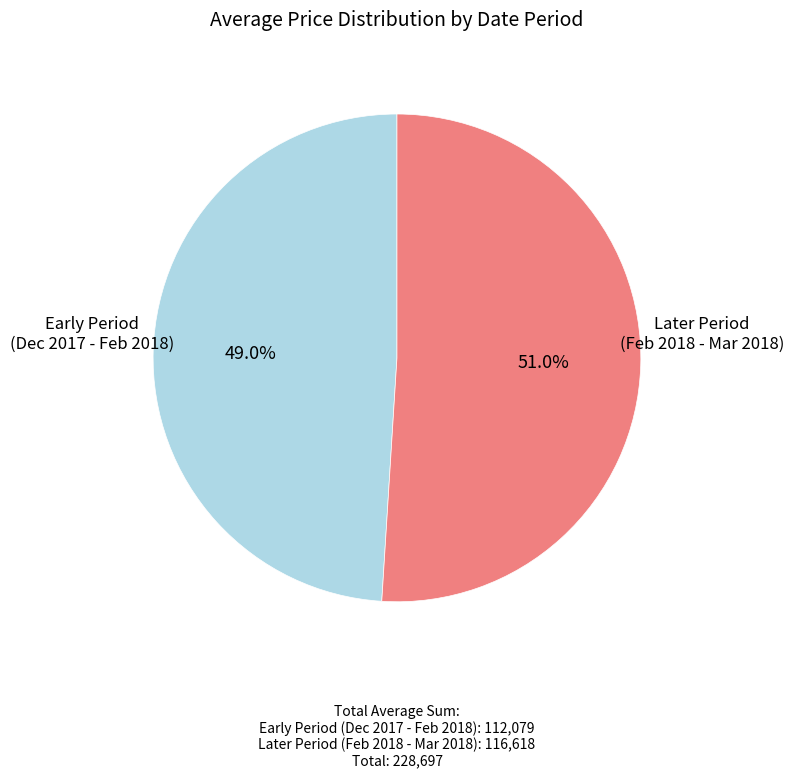

Count the number of slices in the pie.

2